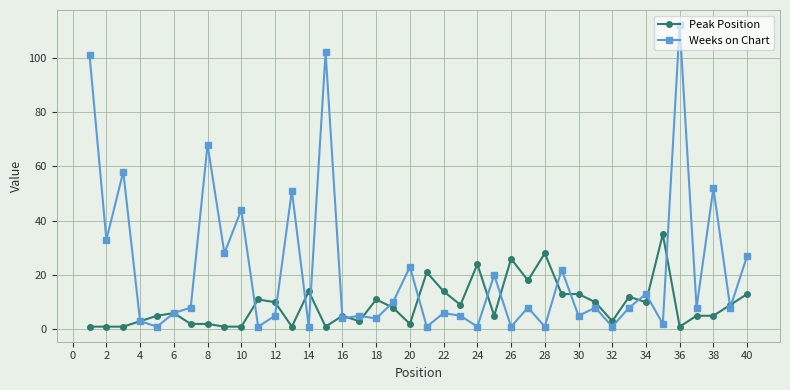

Rank the series by their maximum value, from highest to lowest.

Weeks on Chart, Peak Position